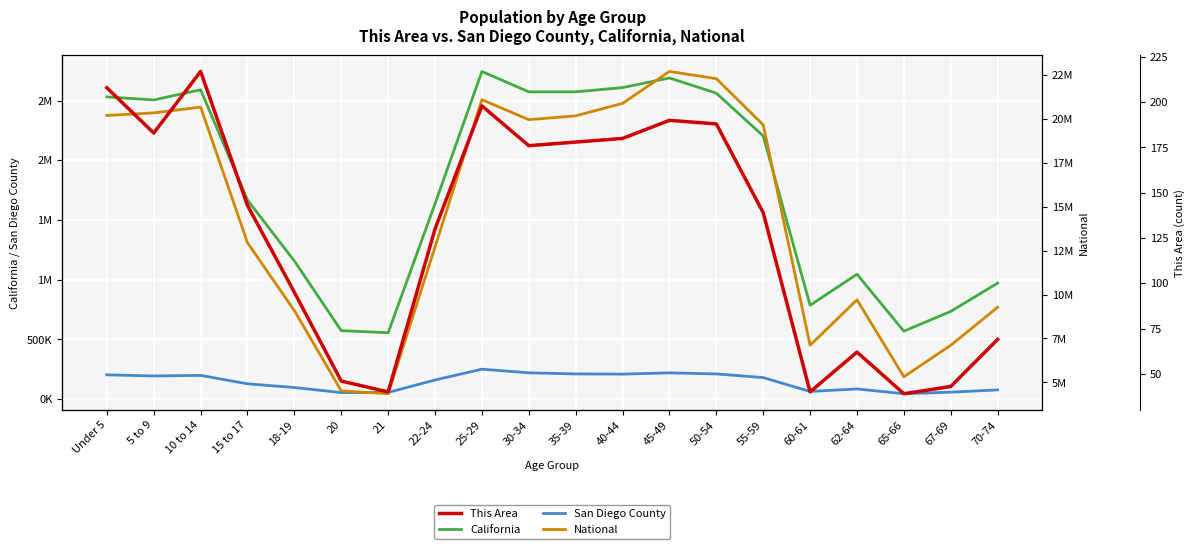

Reading left to right, extract all data points from this chart.

California: Under 5=2531333	5 to 9=2505839	10 to 14=2590930	15 to 17=1666938	18-19=1157002	20=573642	21=555775	22-24=1636532	25-29=2744409	30-34=2573468	35-39=2573579	40-44=2609131	45-49=2689819	50-54=2562552	55-59=2204296	60-61=786276	62-64=1045921	65-66=568817	67-69=734741	70-74=971778
San Diego County: Under 5=203423	5 to 9=194029	10 to 14=198716	15 to 17=128000	18-19=97095	20=54720	21=55795	22-24=160235	25-29=250737	30-34=220185	35-39=211012	40-44=209551	45-49=219795	50-54=210979	55-59=180305	60-61=64088	62-64=85223	65-66=45122	67-69=58119	70-74=77313
National: Under 5=20201362	5 to 9=20348657	10 to 14=20677194	15 to 17=12954254	18-19=9086089	20=4519129	21=4354294	22-24=12712576	25-29=21101849	30-34=19962099	35-39=20179642	40-44=20890964	45-49=22708591	50-54=22298125	55-59=19664805	60-61=7113727	62-64=9704197	65-66=5319902	67-69=7115361	70-74=9278166
This Area: Under 5=208	5 to 9=183	10 to 14=217	15 to 17=143	18-19=95	20=46	21=40	22-24=130	25-29=198	30-34=176	35-39=178	40-44=180	45-49=190	50-54=188	55-59=139	60-61=40	62-64=62	65-66=39	67-69=43	70-74=69